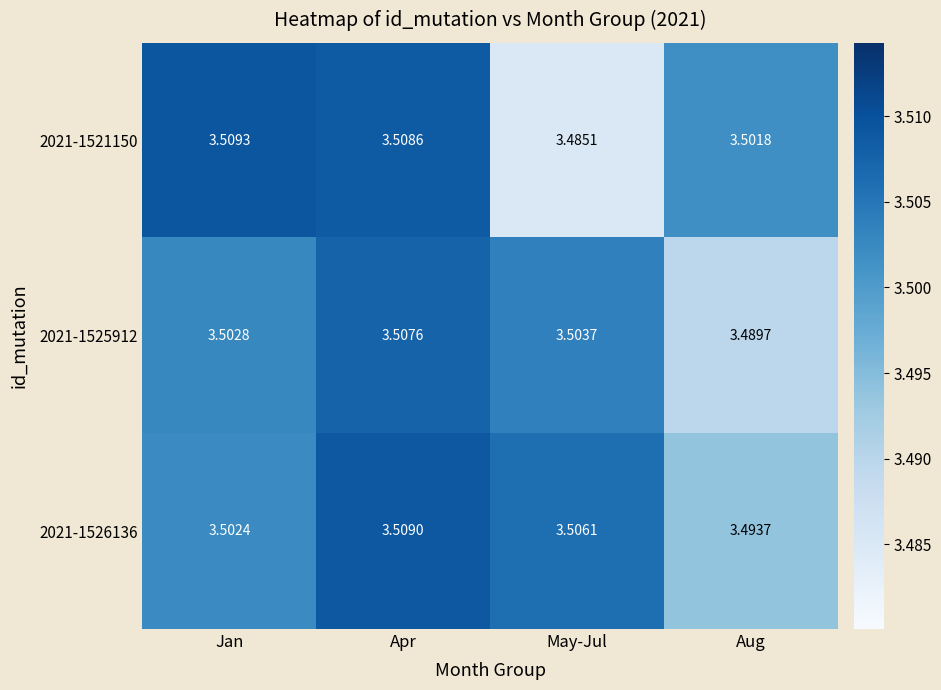

Between May-Jul and Aug, which series saw the biggest shift?

2021-1521150